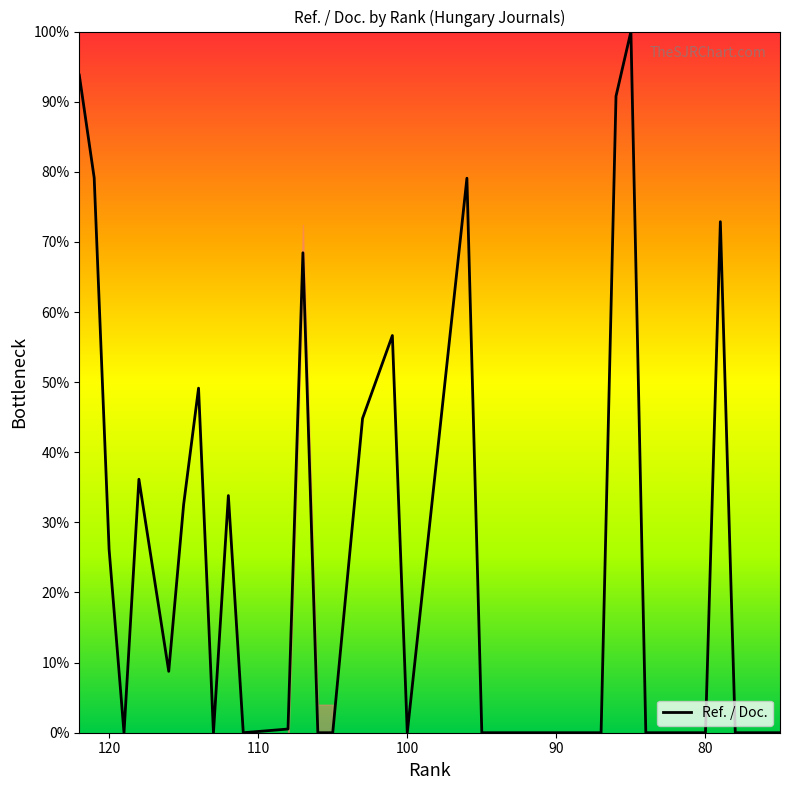

Reading left to right, extract all data points from this chart.

122=93.8	121=79.1	120=26.1	119=0.0	118=36.1	116=8.8	115=32.5	114=49.1	113=0.0	112=33.8	111=0.0	108=0.5	107=68.4	106=0.0	105=0.0	103=44.8	101=56.6	100=0.0	96=79.1	95=0.0	94=0.0	93=0.0	92=0.0	91=0.0	90=0.0	89=0.0	88=0.0	87=0.0	86=90.8	85=100.0	84=0.0	83=0.0	82=0.0	81=0.0	80=0.0	79=72.9	78=0.0	77=0.0	76=0.0	75=0.0